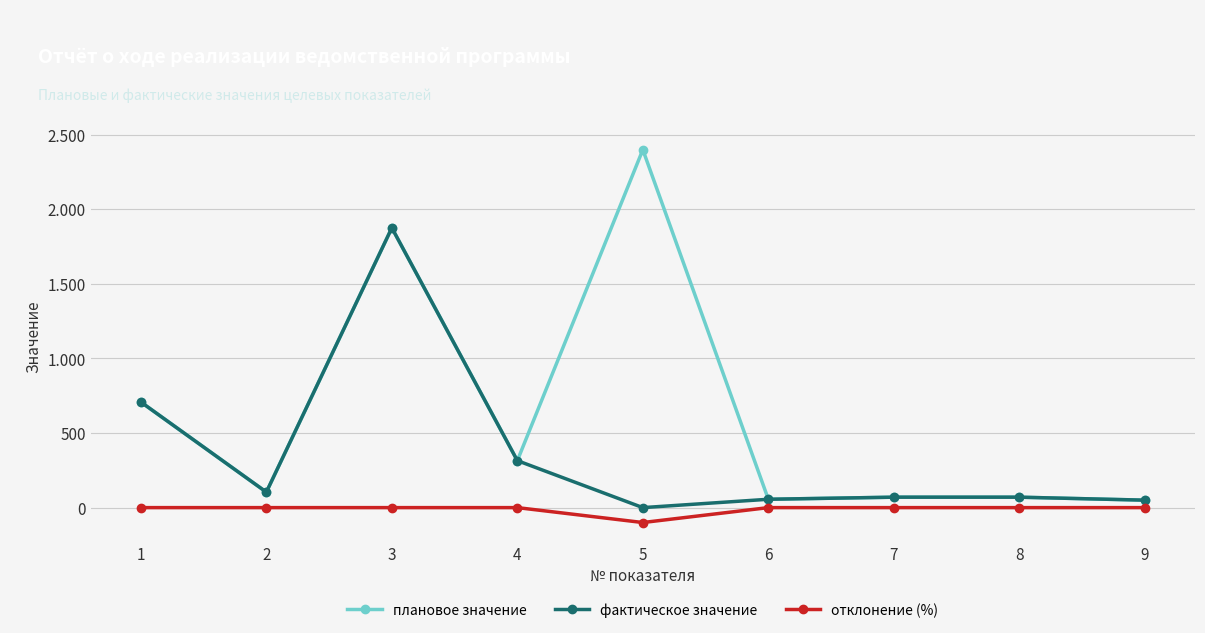

Does the chart have visible grid lines?

Yes